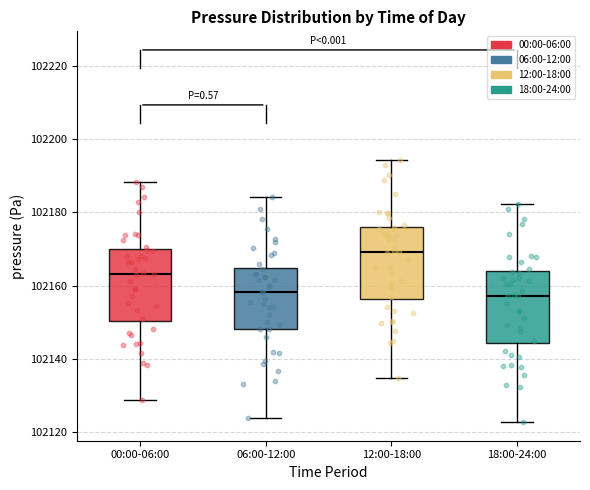

Where does the upper whisker of the box for 00:00-06:00 end on the y-axis? The values are not printed on the chart, so give them approximately, as read against the axis.

102188